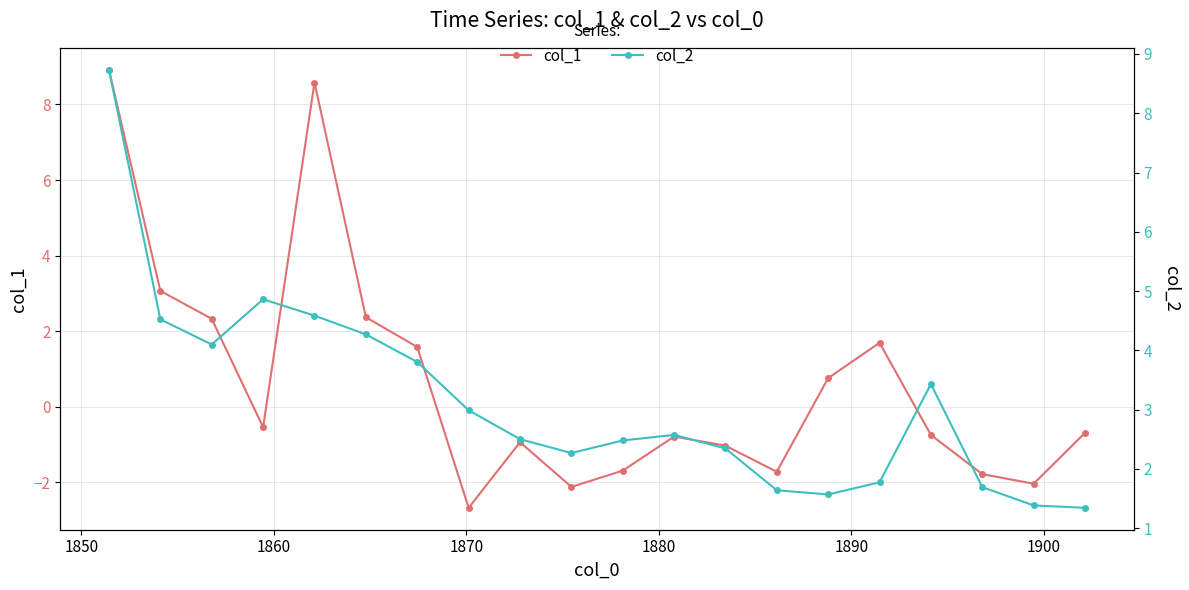

In col_1, how many points are higher than both neighbors (excluding endpoints)?

4